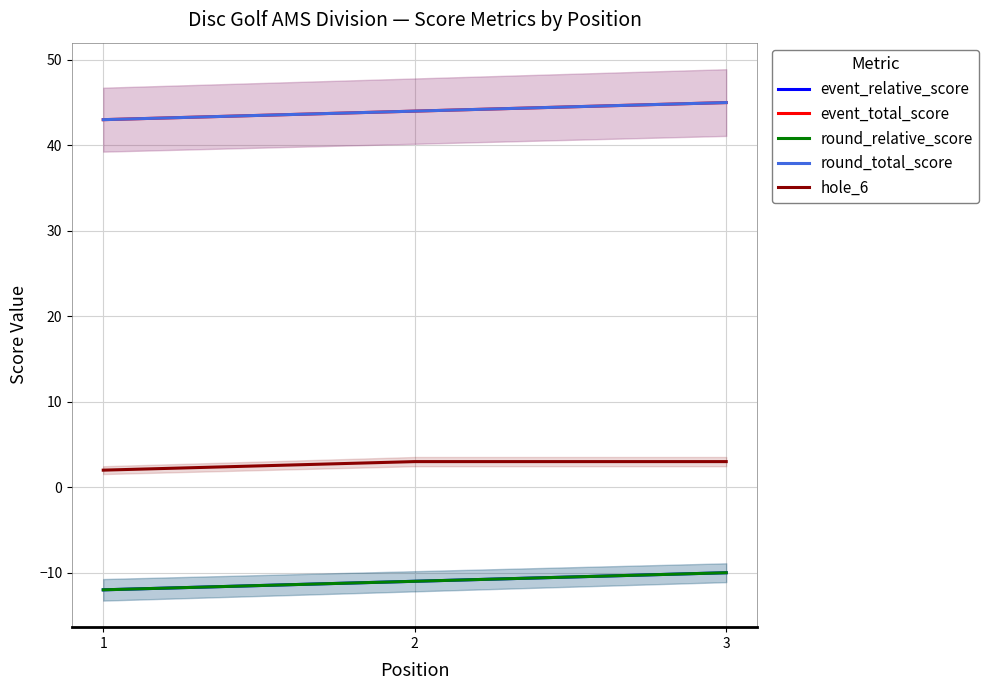

What is the highest value of the hole_6 series?

3